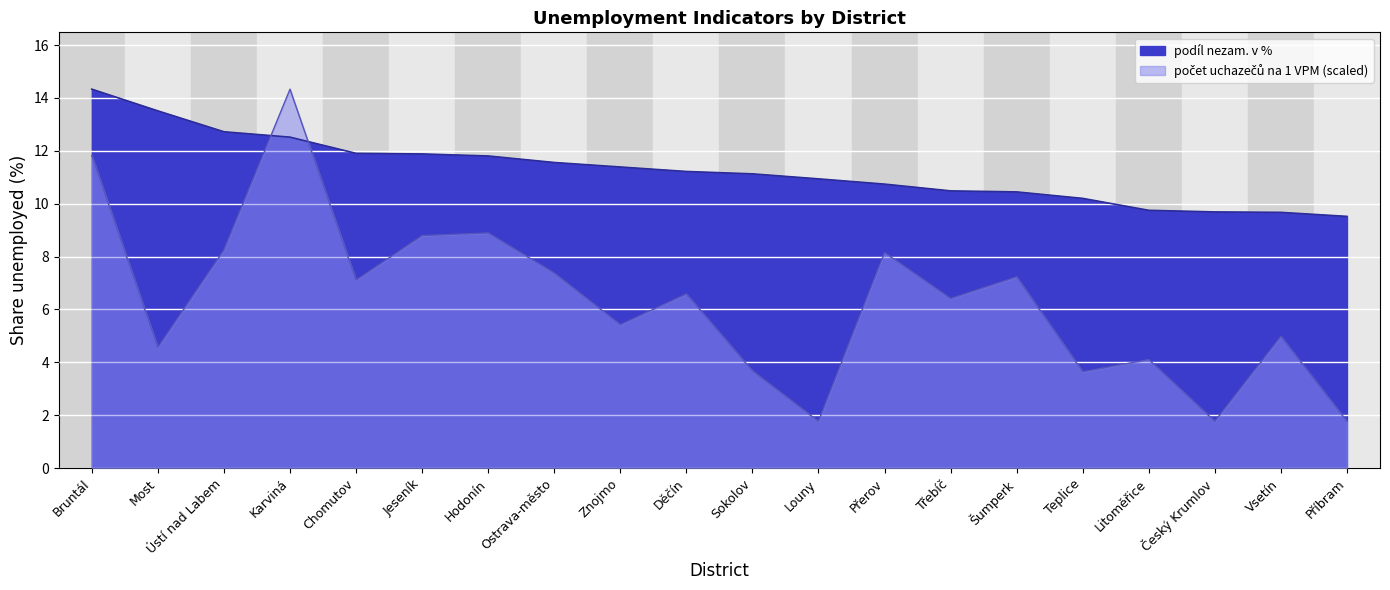

Reading left to right, transcribe all the data shown in this chart.

podíl nezam. v %: Bruntál=14.3	Most=13.5	Ústí nad Labem=12.7	Karviná=12.5	Chomutov=11.9	Jeseník=11.9	Hodonín=11.8	Ostrava-město=11.6	Znojmo=11.4	Děčín=11.2	Sokolov=11.1	Louny=10.9	Přerov=10.7	Třebíč=10.5	Šumperk=10.4	Teplice=10.2	Litoměřice=9.8	Český Krumlov=9.7	Vsetín=9.7	Příbram=9.5
počet uchazečů na 1 VPM: Bruntál=11.8	Most=4.6	Ústí nad Labem=8.3	Karviná=14.3	Chomutov=7.1	Jeseník=8.8	Hodonín=8.9	Ostrava-město=7.4	Znojmo=5.4	Děčín=6.6	Sokolov=3.7	Louny=1.8	Přerov=8.2	Třebíč=6.4	Šumperk=7.2	Teplice=3.6	Litoměřice=4.1	Český Krumlov=1.8	Vsetín=5.0	Příbram=1.8